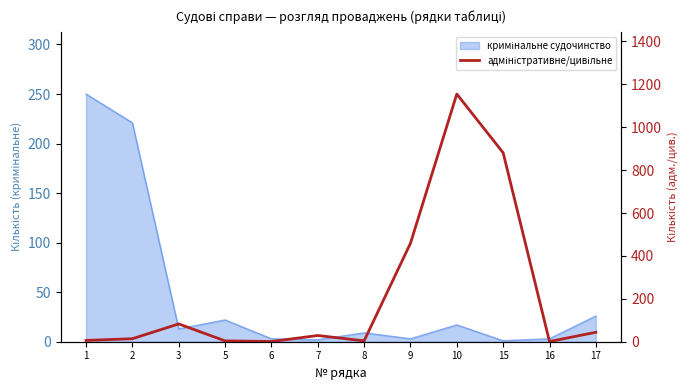

True or false: the data has more than 2 interior local peaks.

True